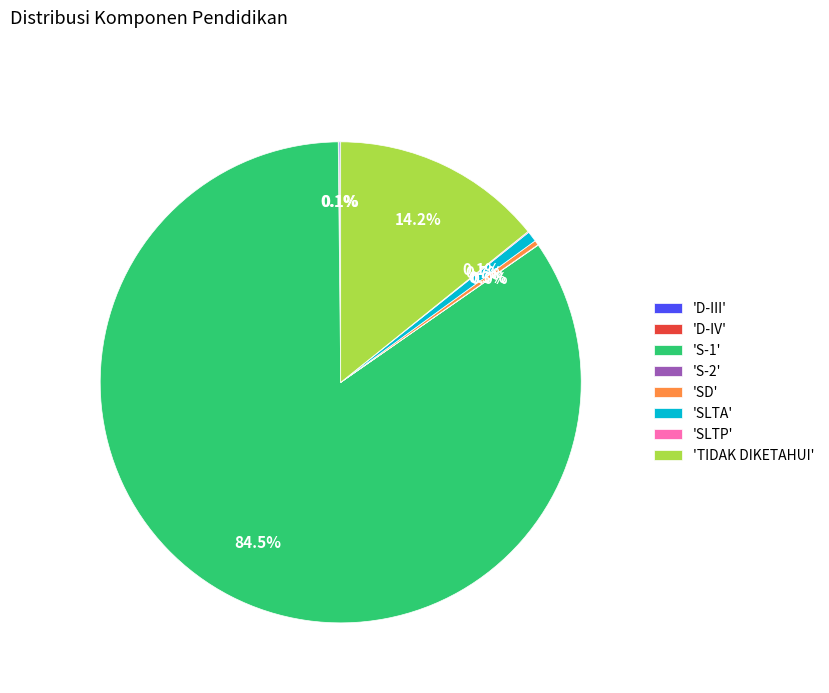

To the nearest percent, what is the average slice percentage?

12%